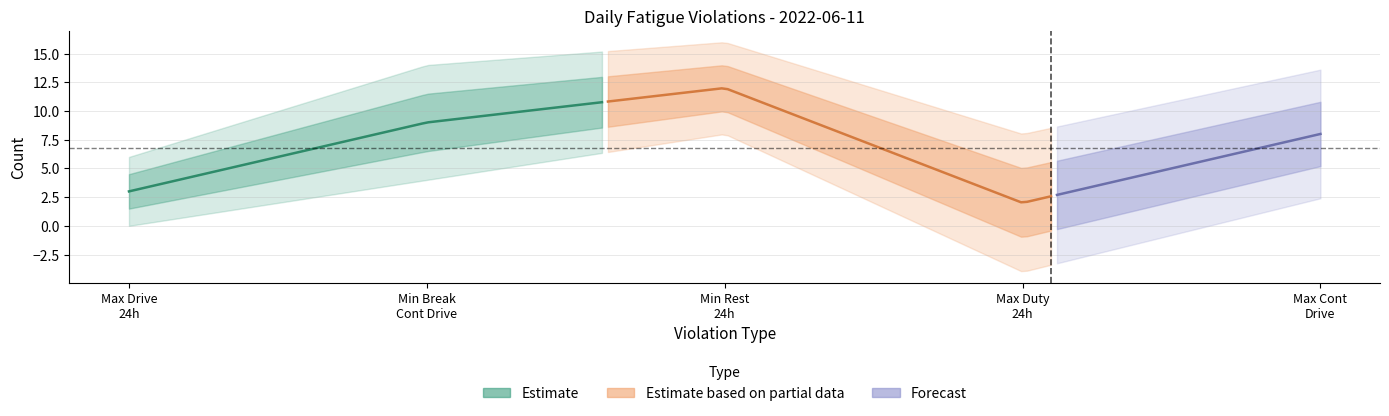

Where is the first local minimum?

3